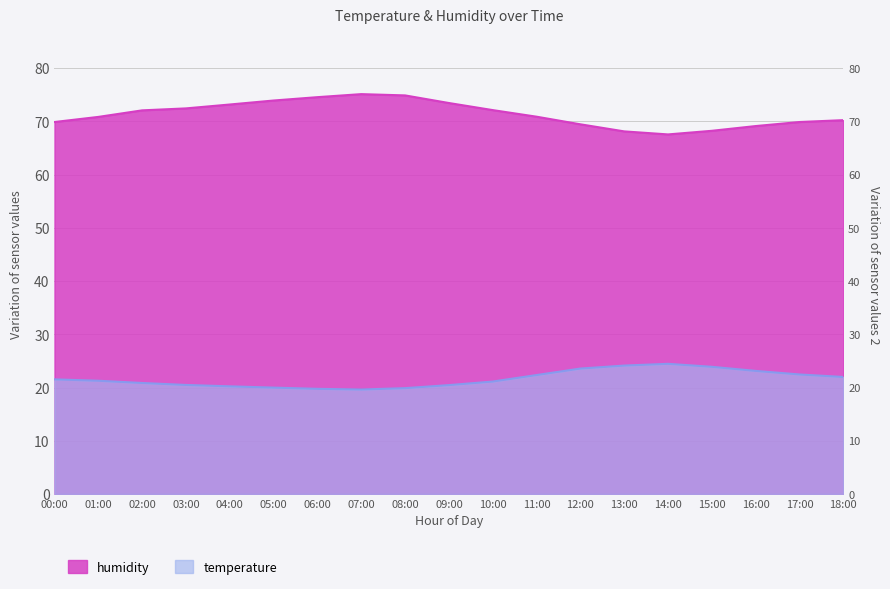

True or false: humidity has a value of 74.9 at 08:00.

True